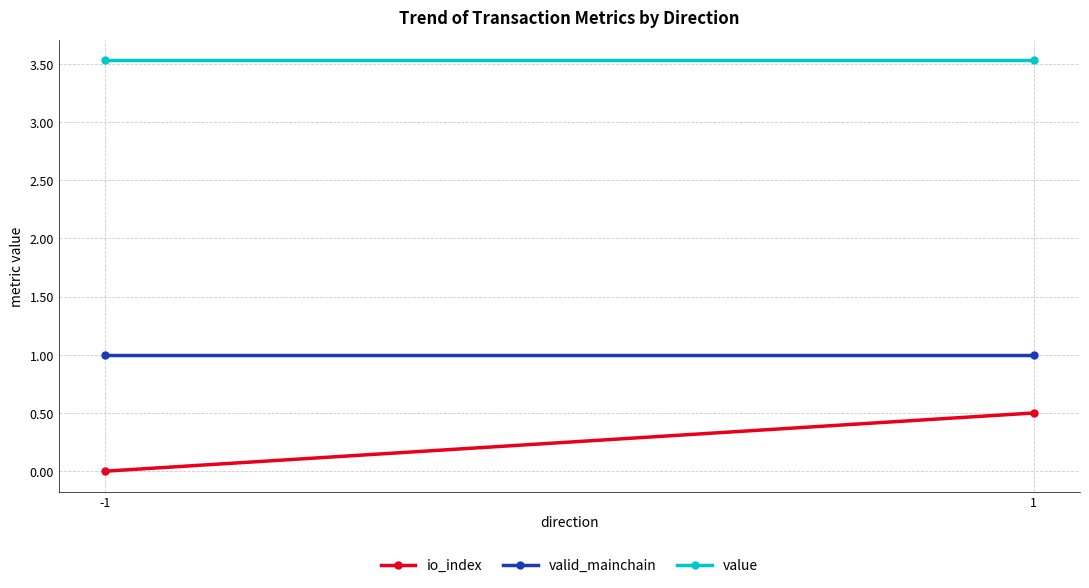

What are all the series names shown in the legend?

io_index, valid_mainchain, value